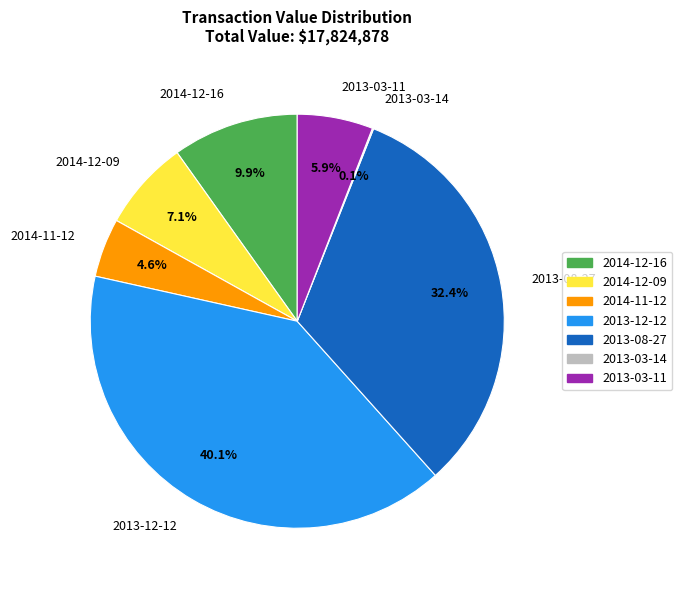

Approximately how many times larger is the value at 2013-08-27 compared to 2013-03-11?

5.5